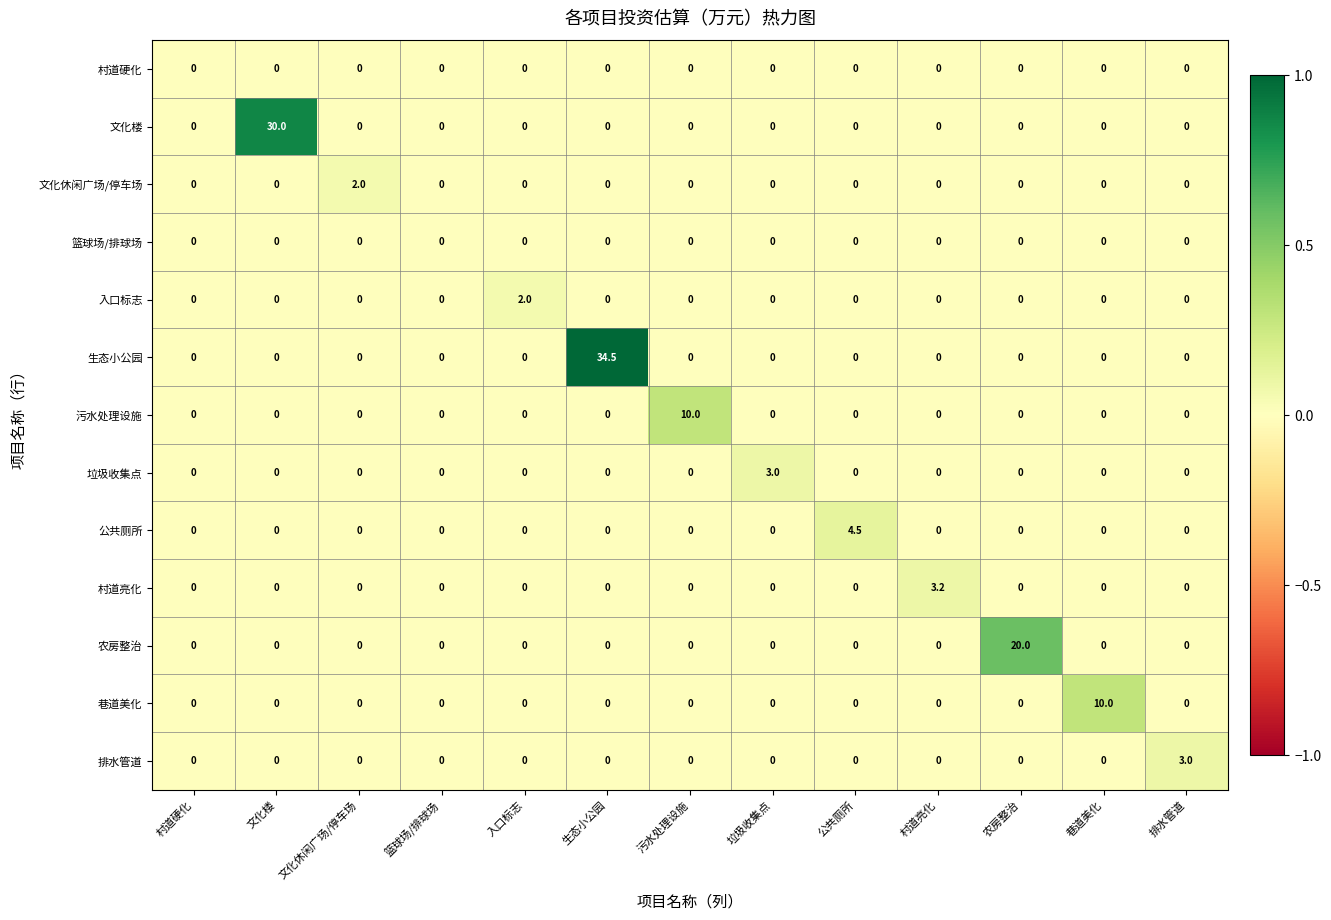

What is the total value across all series at 文化楼?

30.0